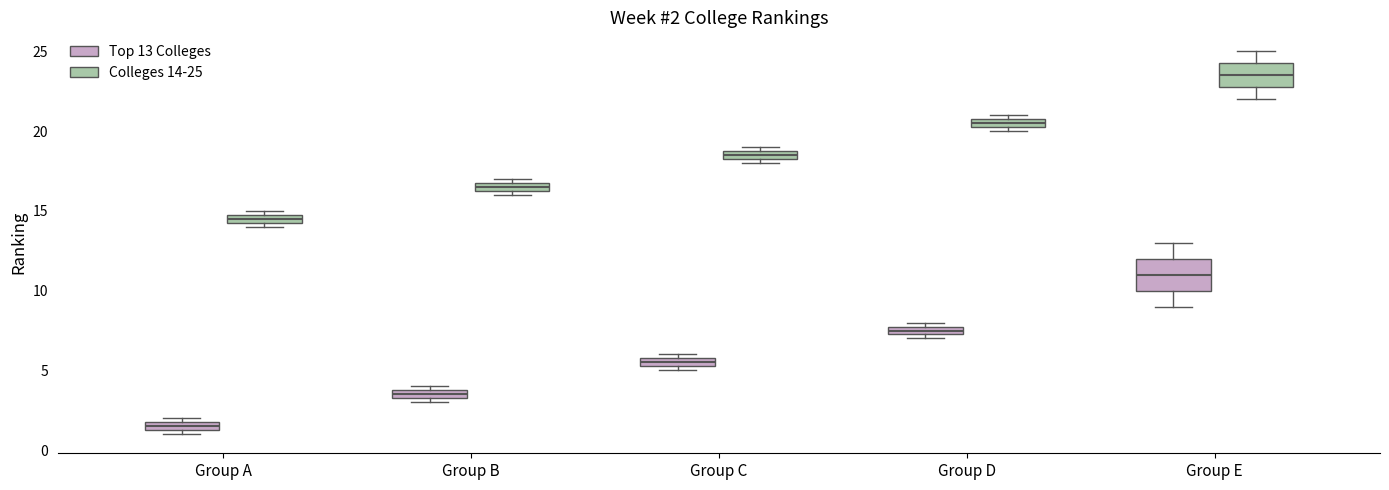

Which box is the tallest, from its lower edge to its upper edge?

Group E (Top 13 Colleges)